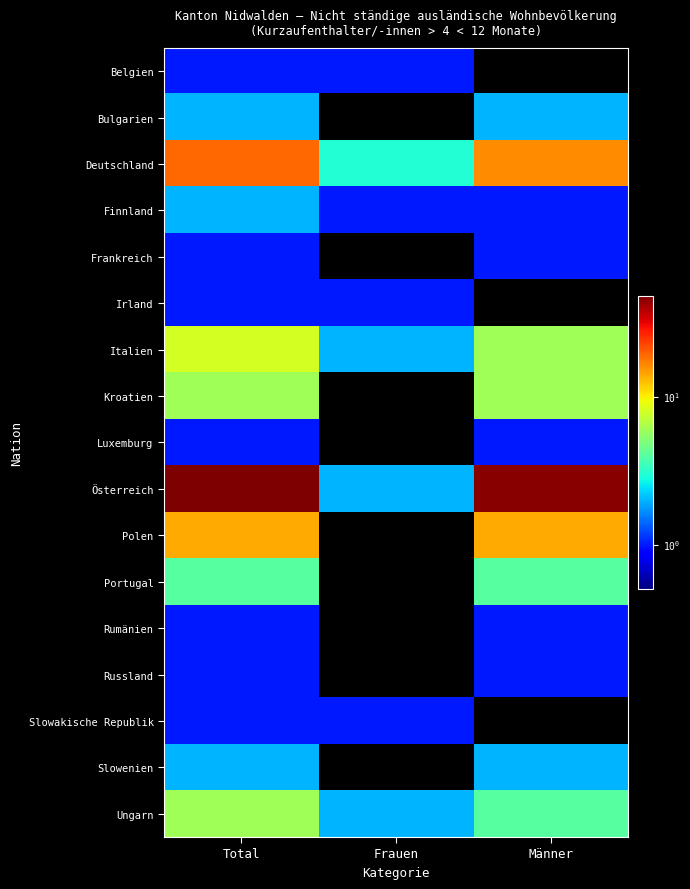

Which series has the widest spread of values?

Österreich